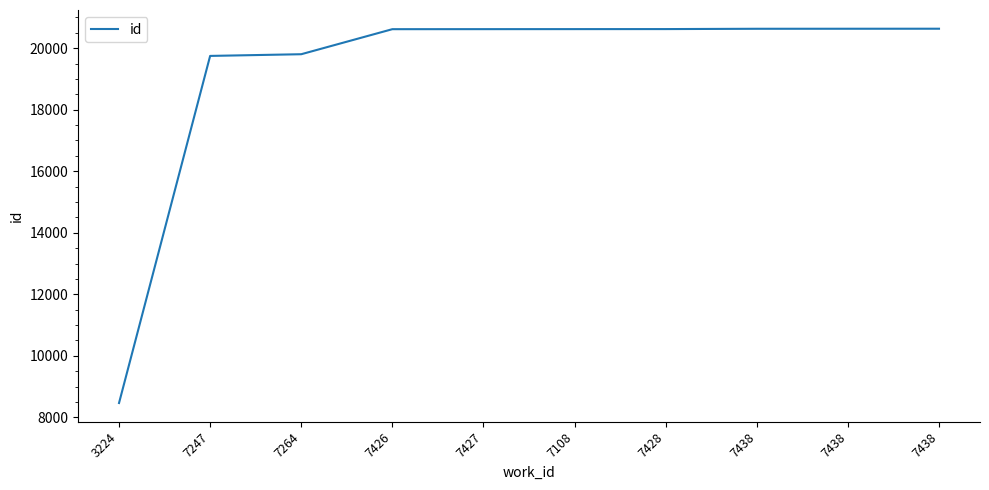

List the labels in order of value, largest first.

7438, 7438, 7438, 7428, 7108, 7427, 7426, 7264, 7247, 3224